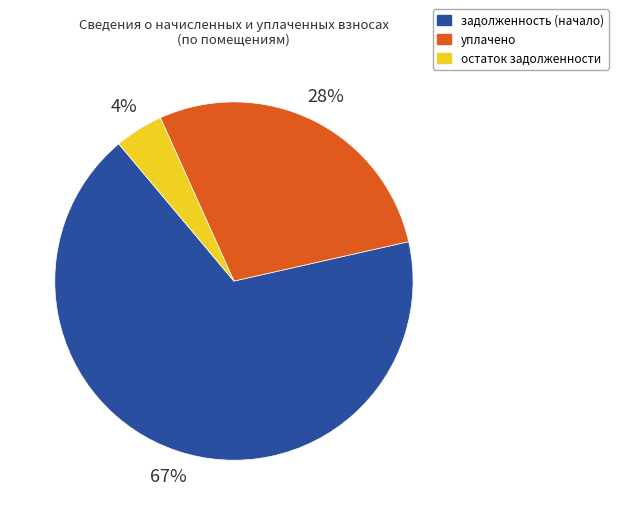

Approximately how many times larger is the value at задолженность (начало) compared to уплачено?

2.4